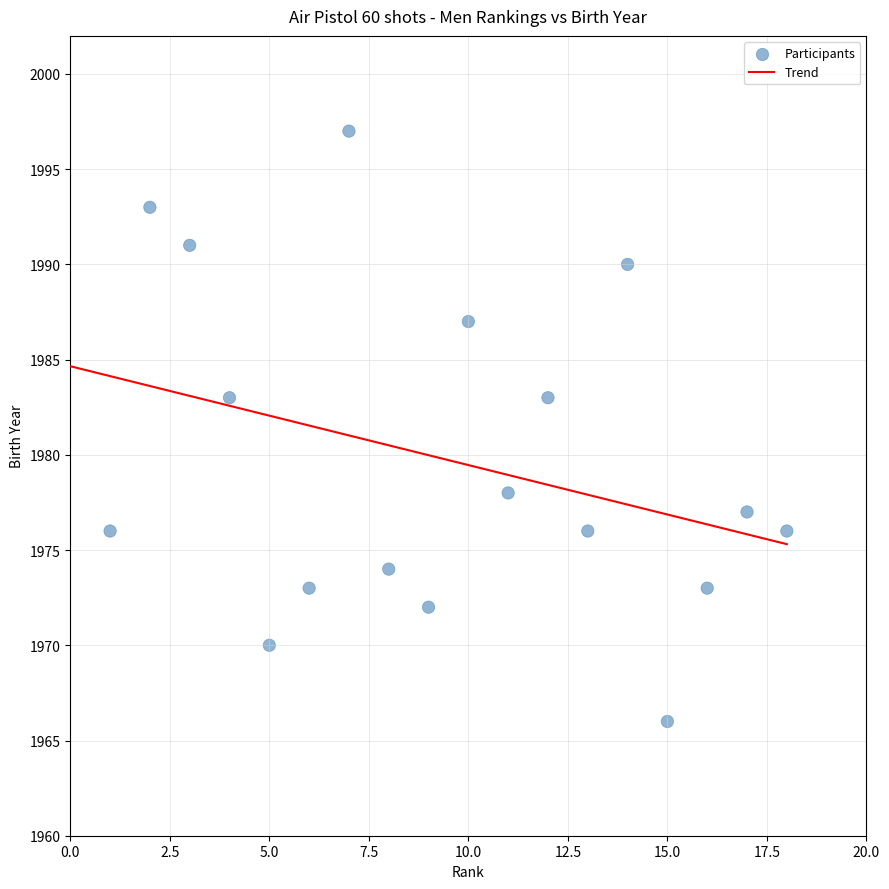

What is the range of X values (max minus min)?

17